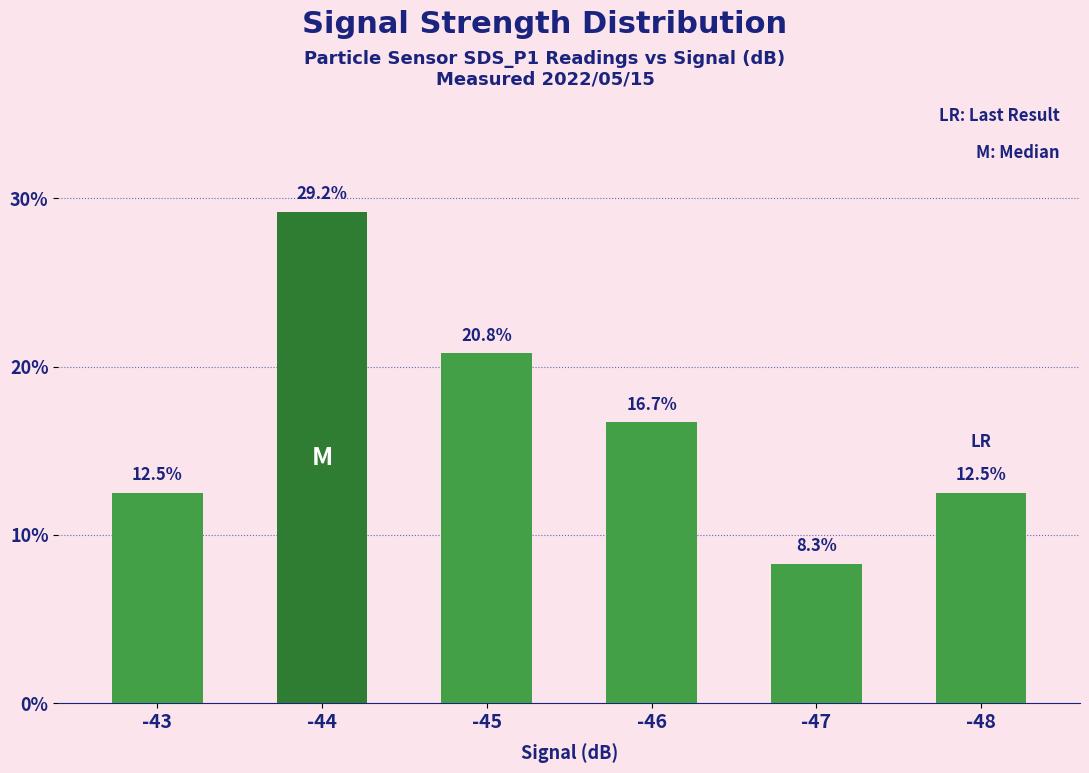

What is the sum of all values?

100.0